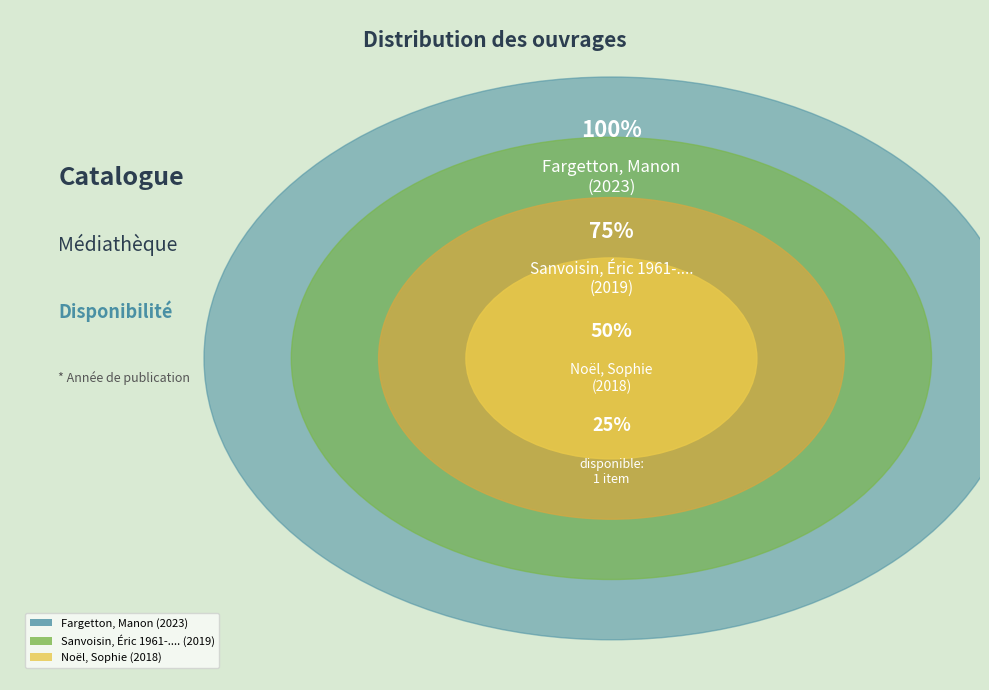

Rank the categories by value from highest to lowest.

Fargetton, Manon, Sanvoisin, Éric 1961-...., Noël, Sophie